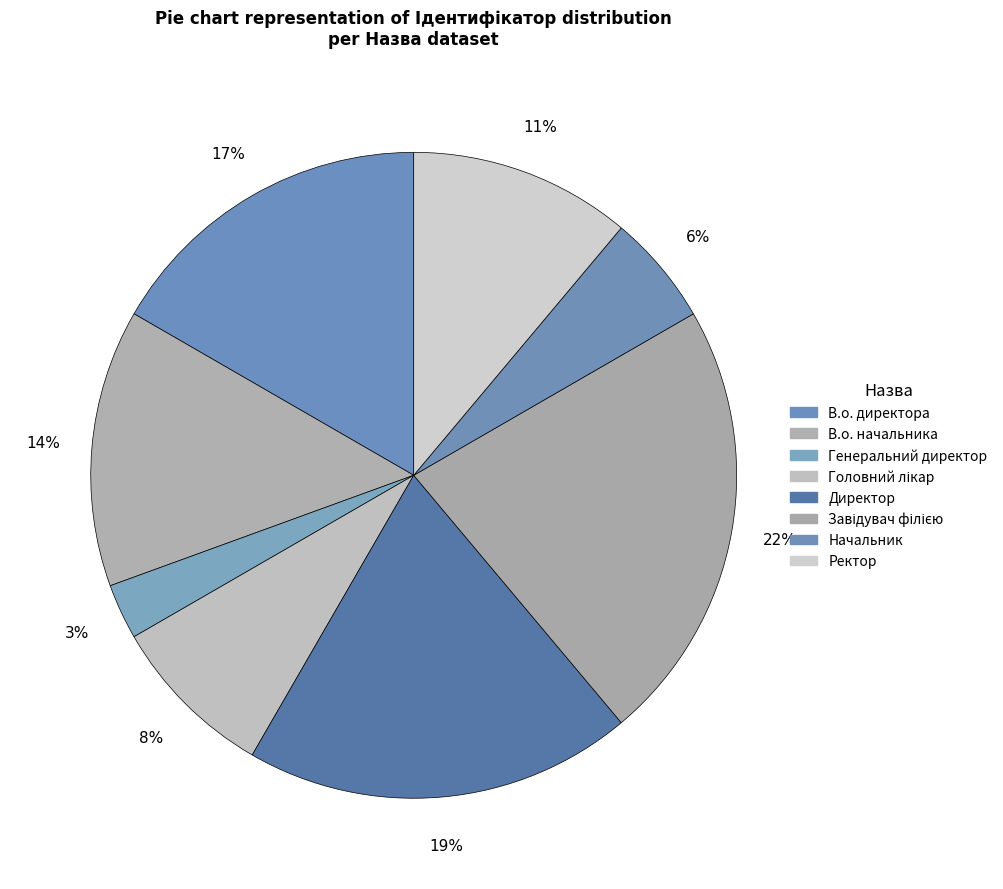

What is the largest slice in the pie chart?

Завідувач філією